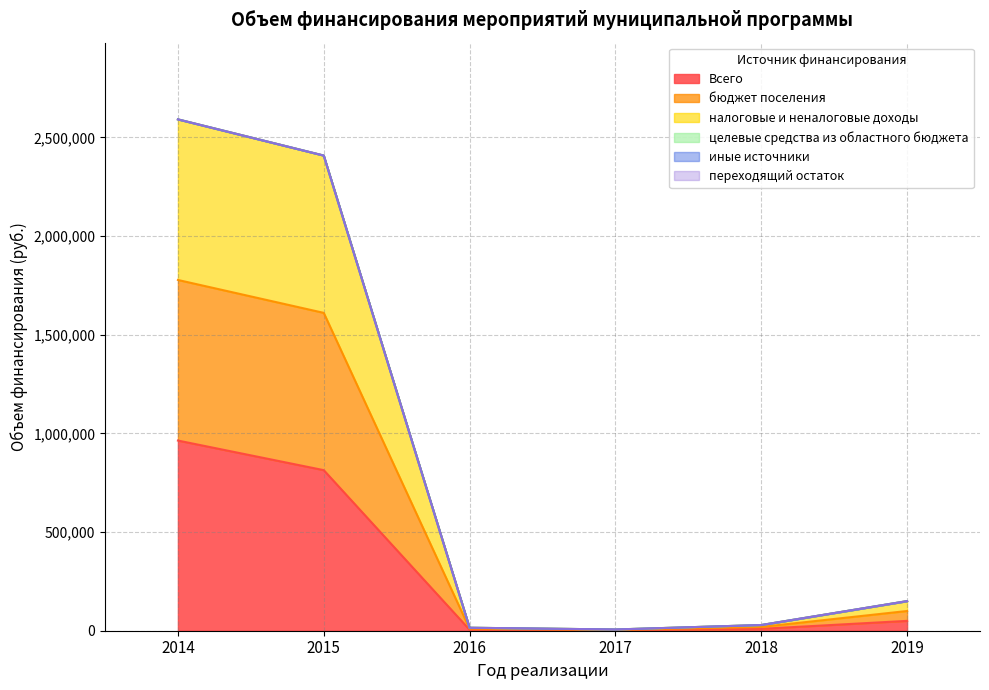

Which has a higher value, 2016 or 2017?

2016